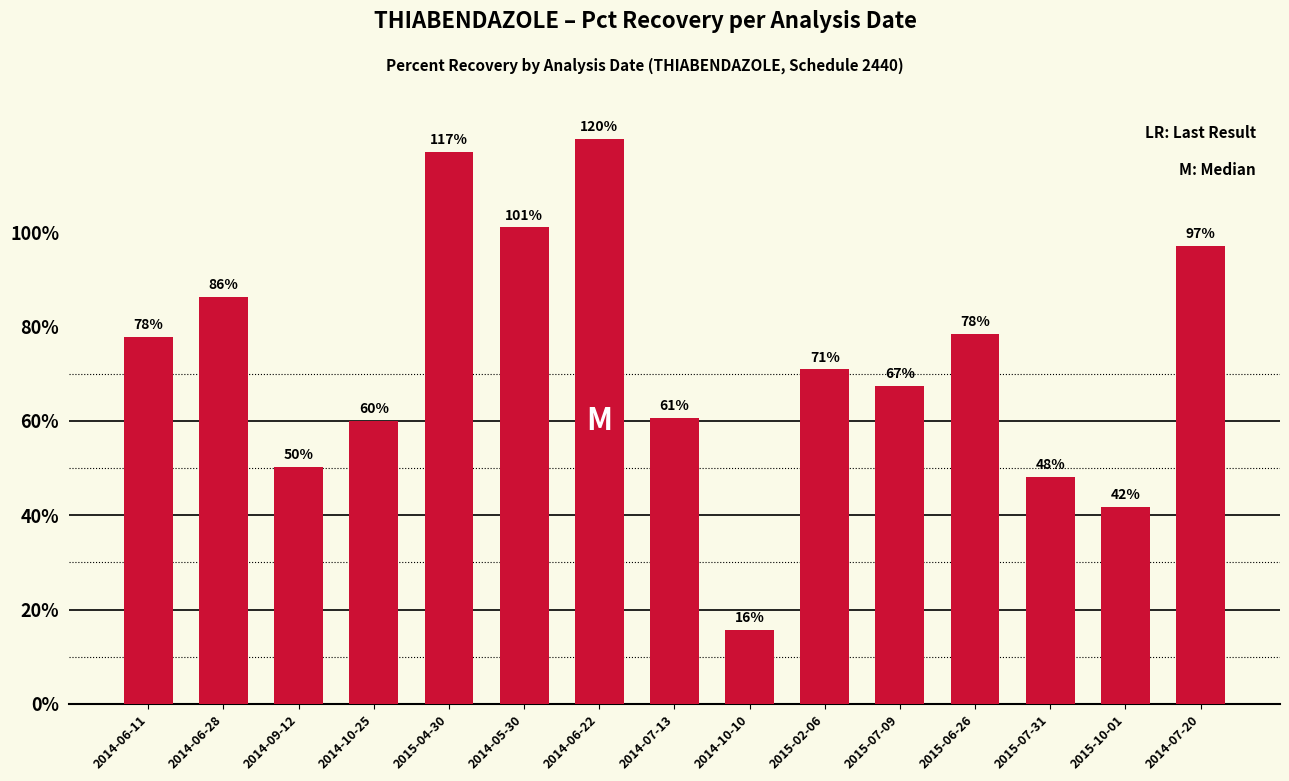

At which label is the value closest to 0?

2014-10-10